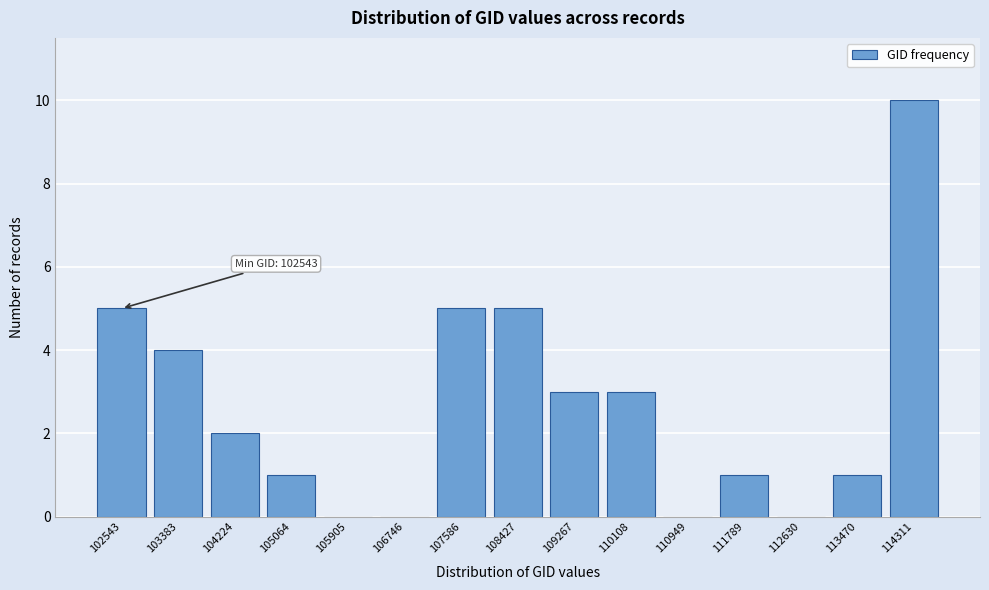

Reading left to right, what are all the values shown in this chart?

102543=5	103383=4	104224=2	105064=1	105905=0	106746=0	107586=5	108427=5	109267=3	110108=3	110949=0	111789=1	112630=0	113470=1	114311=10